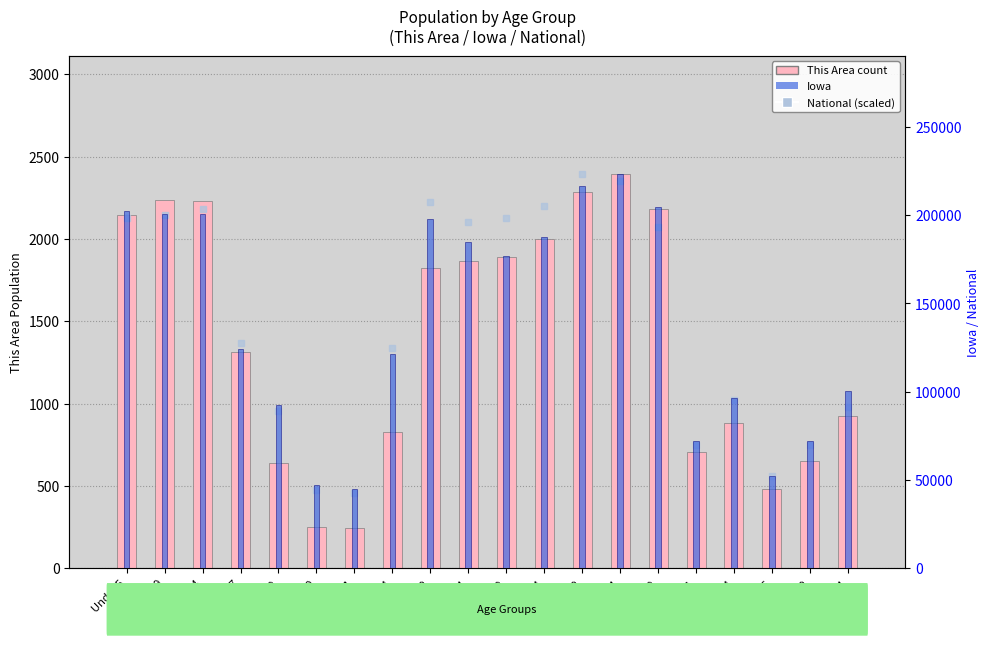

What is the greatest value displayed?

223244.0